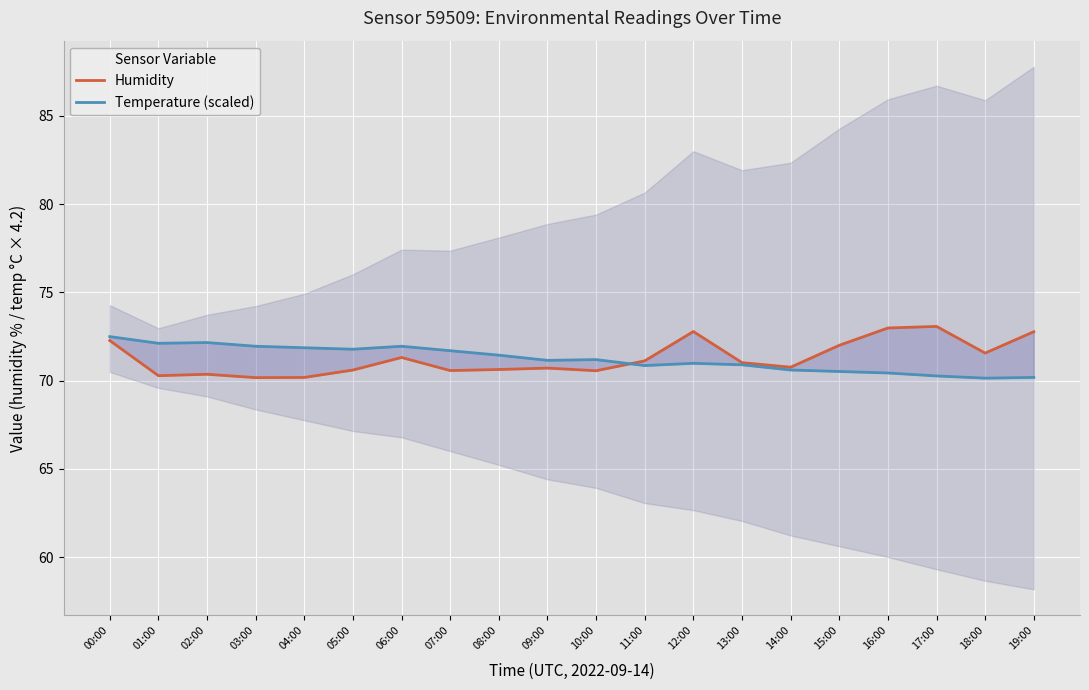

Where is the first local maximum for Humidity?

02:00